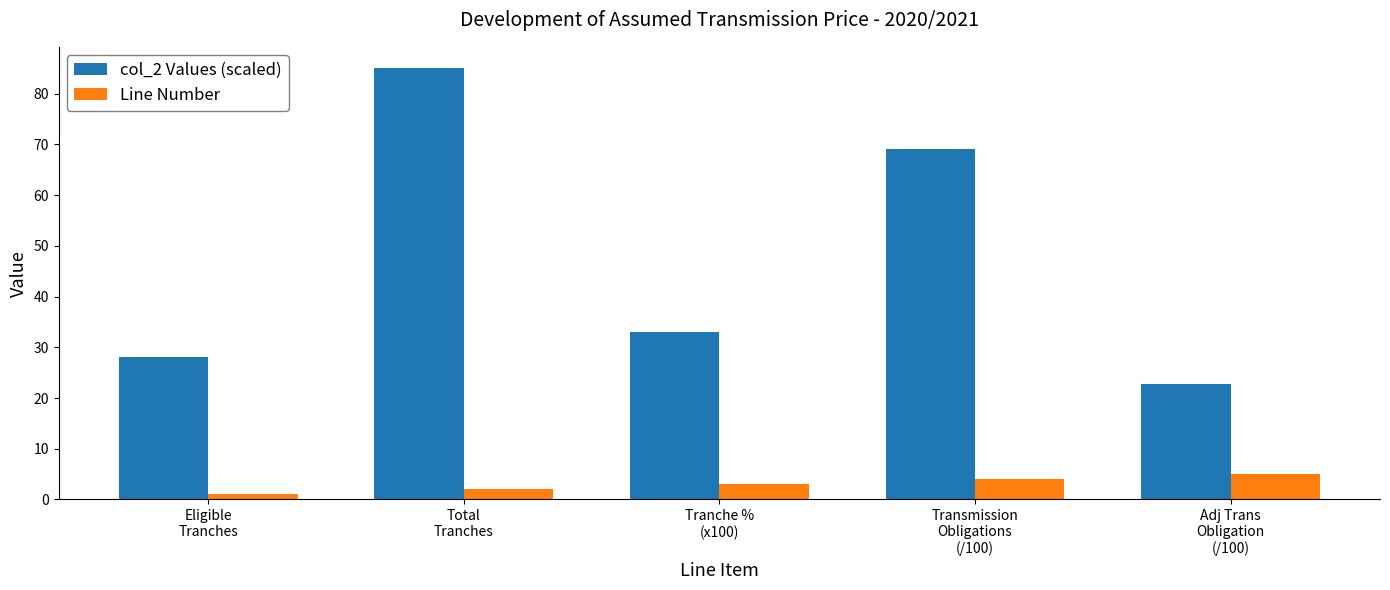

What is the average value of the Line Number series?

3.0